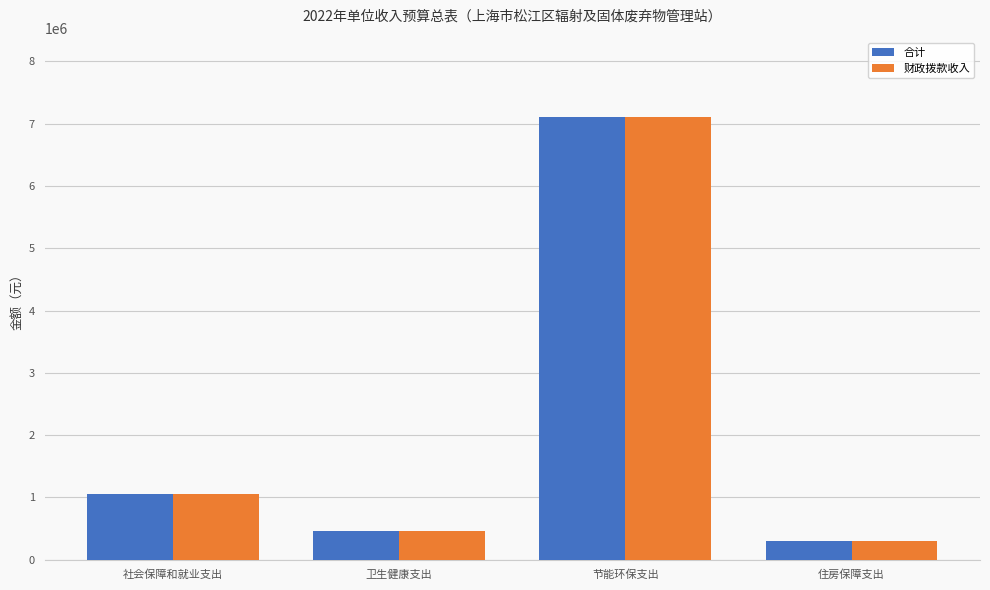

What is the minimum value for 合计?

305798.6